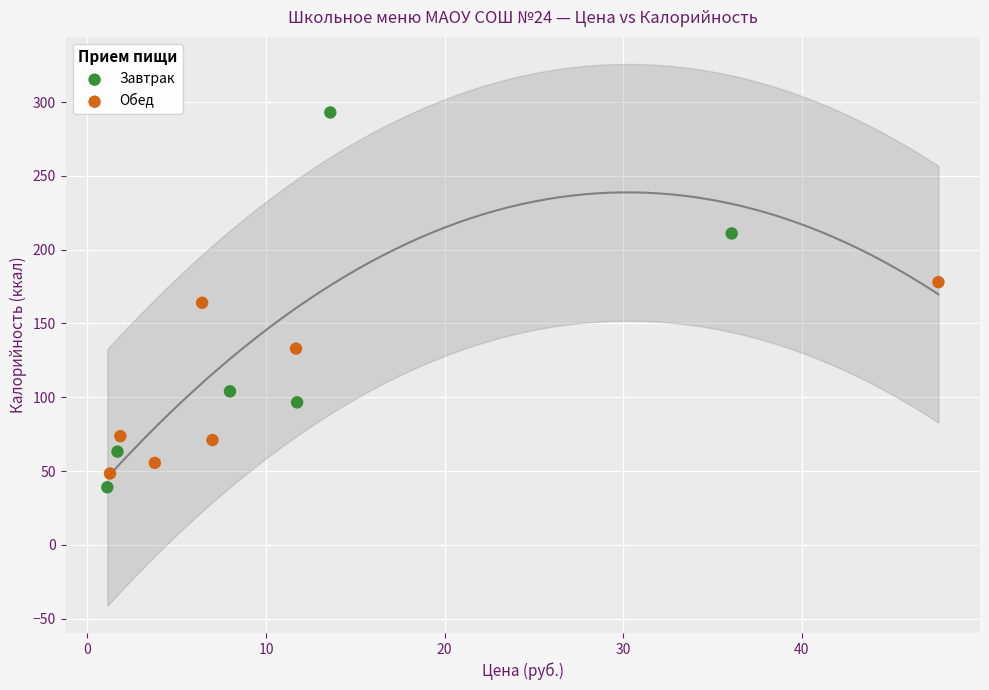

Which series reaches the minimum Y coordinate?

Завтрак